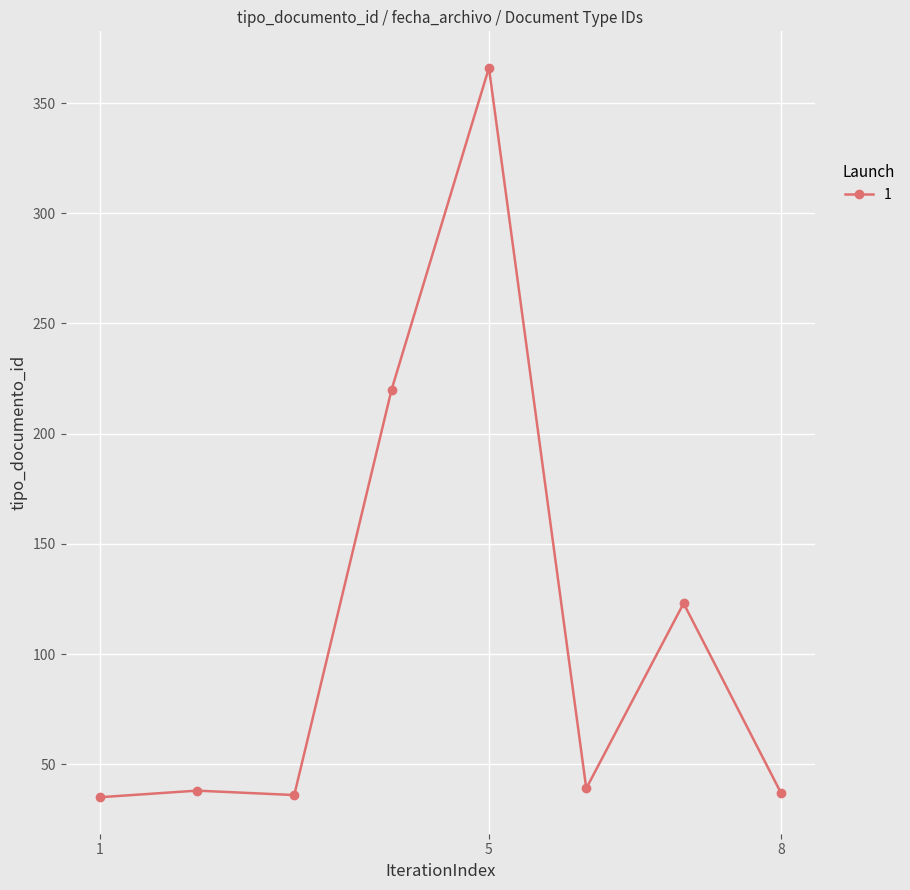

Count the number of data series in this chart.

1